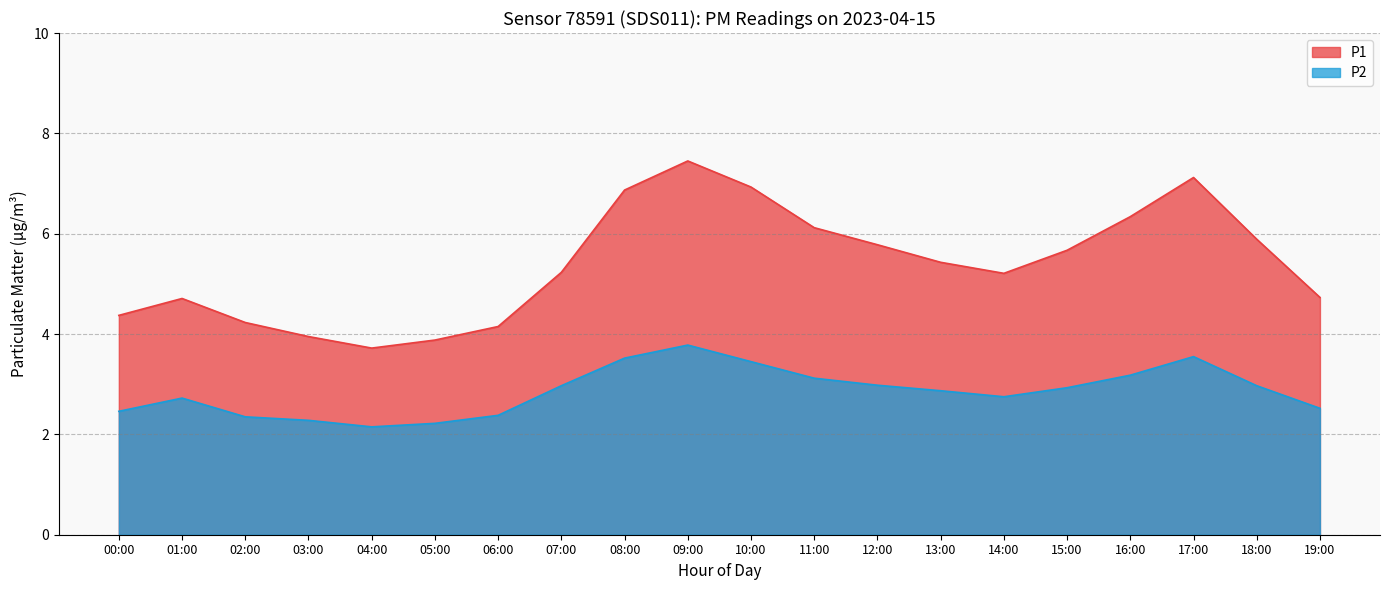

Rank the series by their average value, from lowest to highest.

P2, P1